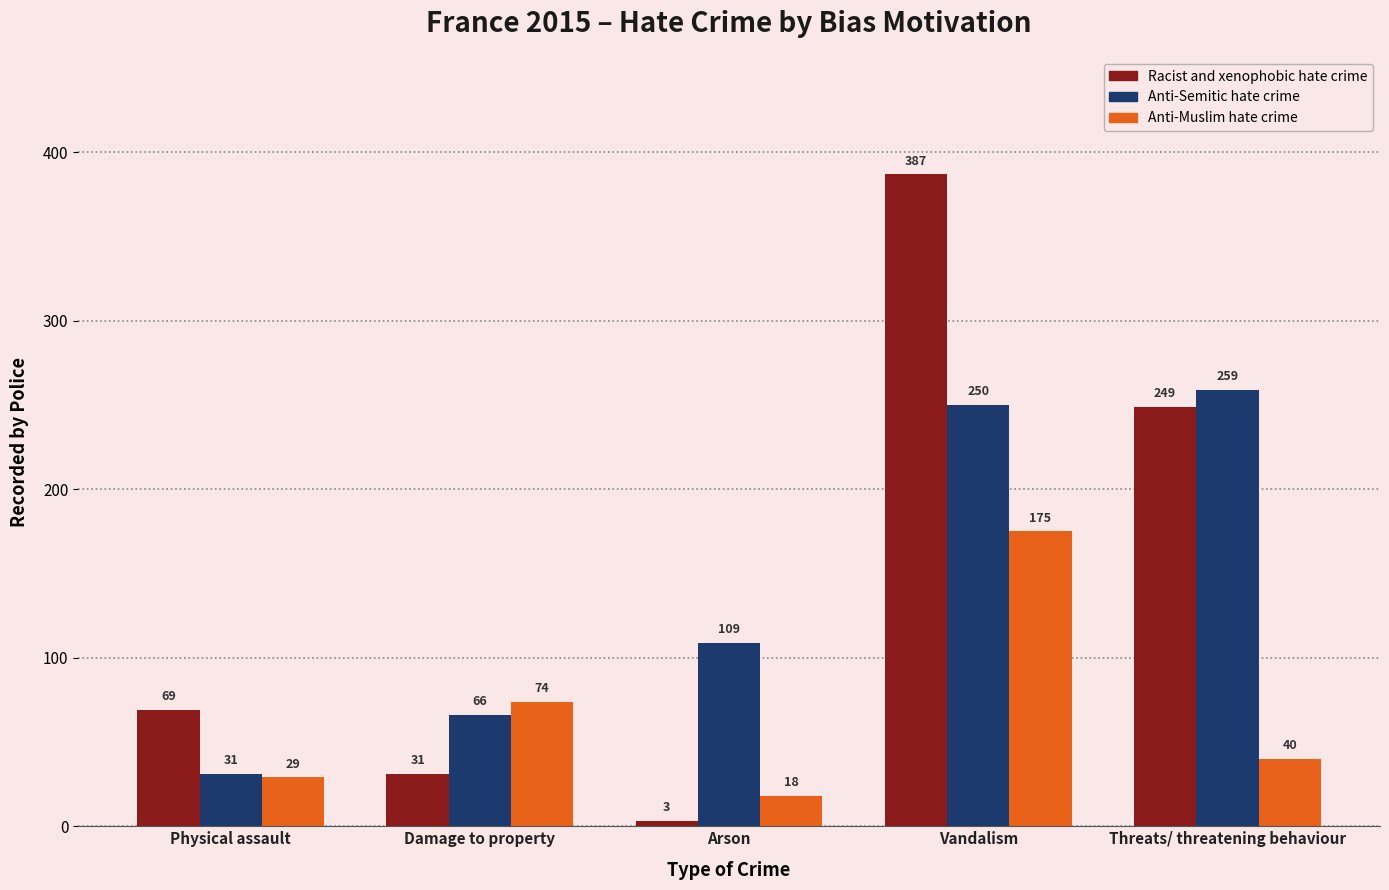

At which category does the chart reach its peak across all series?

Vandalism